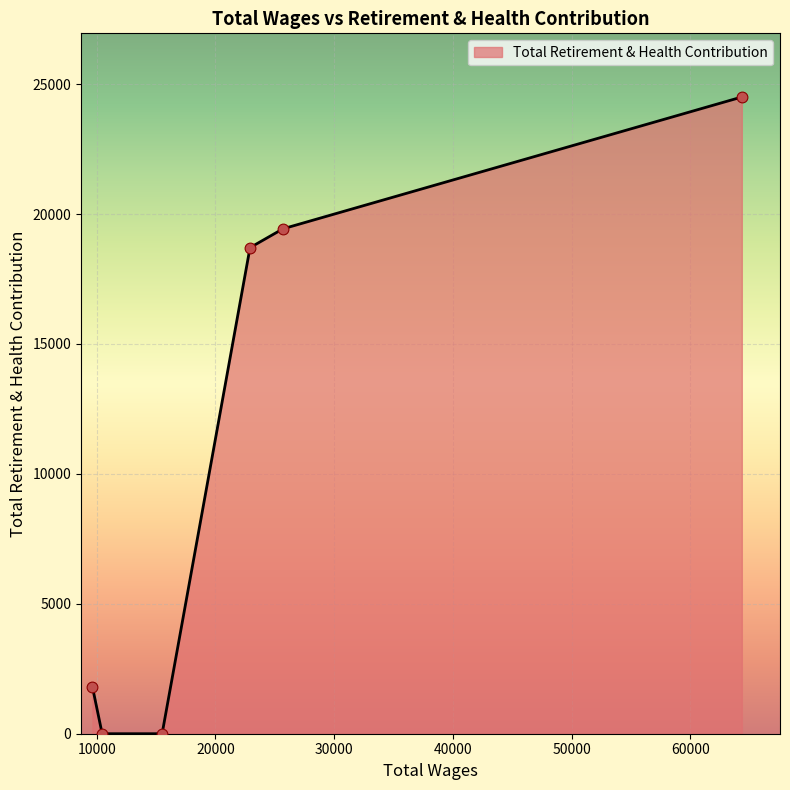

What is the sum of all values?

64435